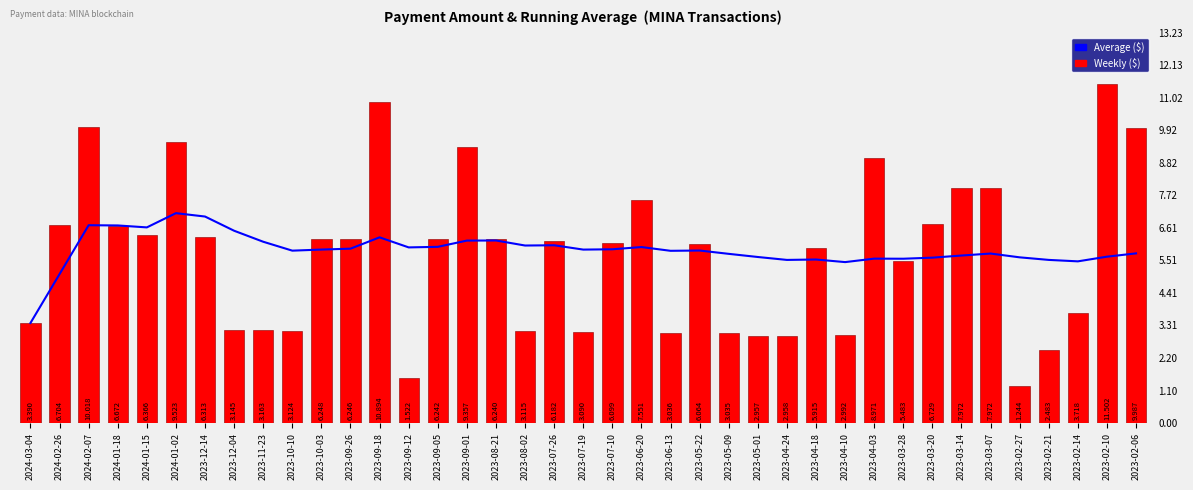

Which series has the largest range (max minus min)?

Weekly ($)